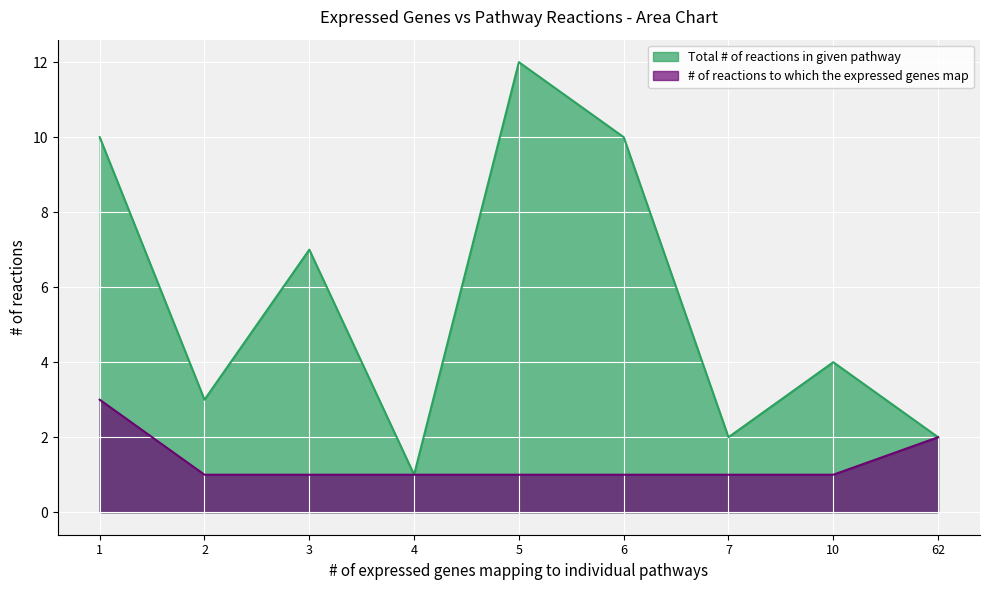

What is the value of the # of reactions to which the expressed genes map point at the 1st from the left?

3